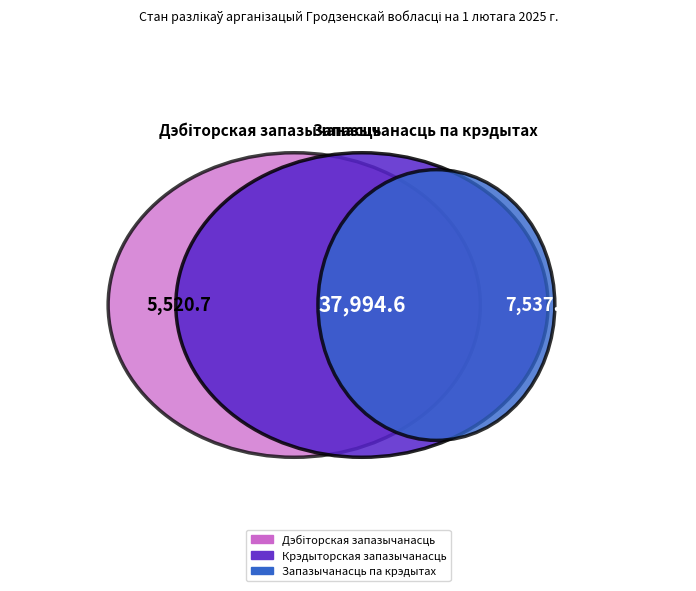

Which slice is the largest?

Запазычанасць па крэдытах